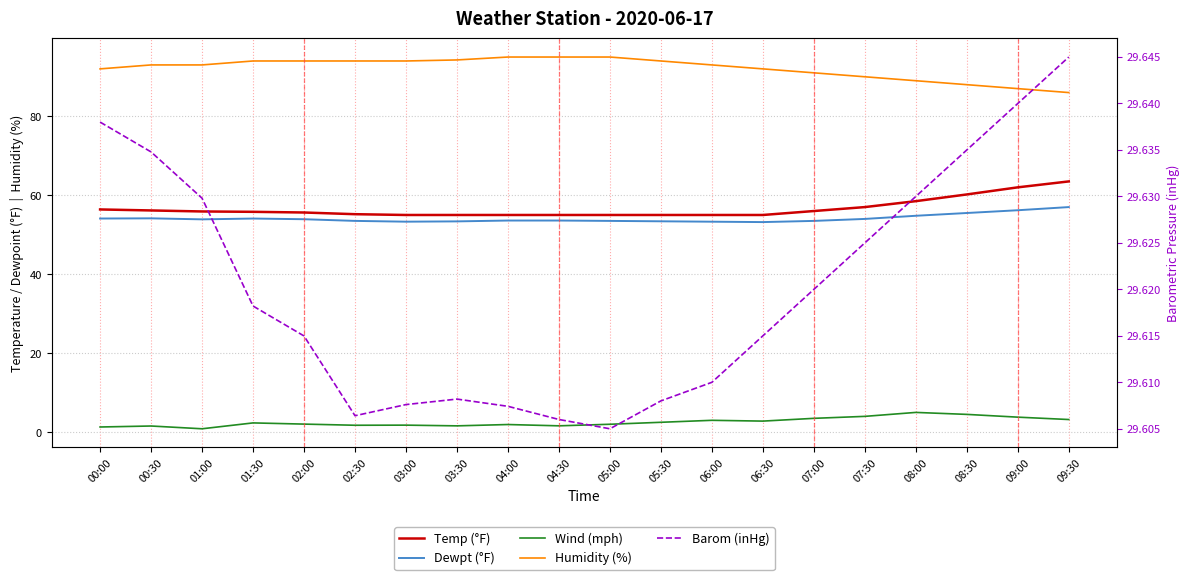

Reading left to right, extract all data points from this chart.

Temp (°F): 56.4	56.1	55.9	55.8	55.6	55.2	55.0	55.0	55.0	55.0	55.0	55.0	55.0	55.0	56.0	57.0	58.5	60.2	62.0	63.5
Dewpt (°F): 54.1	54.1	53.9	54.1	53.9	53.5	53.3	53.4	53.6	53.6	53.5	53.4	53.3	53.2	53.5	54.0	54.8	55.5	56.2	57.0
Wind (mph): 1.3	1.6	0.9	2.3	2.0	1.7	1.8	1.6	1.9	1.6	2.0	2.5	3.0	2.8	3.5	4.0	5.0	4.5	3.8	3.2
Humidity (%): 92.0	93.0	93.0	94.0	94.0	94.0	94.0	94.3	95.0	95.0	95.0	94.0	93.0	92.0	91.0	90.0	89.0	88.0	87.0	86.0
Barom (inHg): 29.6	29.6	29.6	29.6	29.6	29.6	29.6	29.6	29.6	29.6	29.6	29.6	29.6	29.6	29.6	29.6	29.6	29.6	29.6	29.6